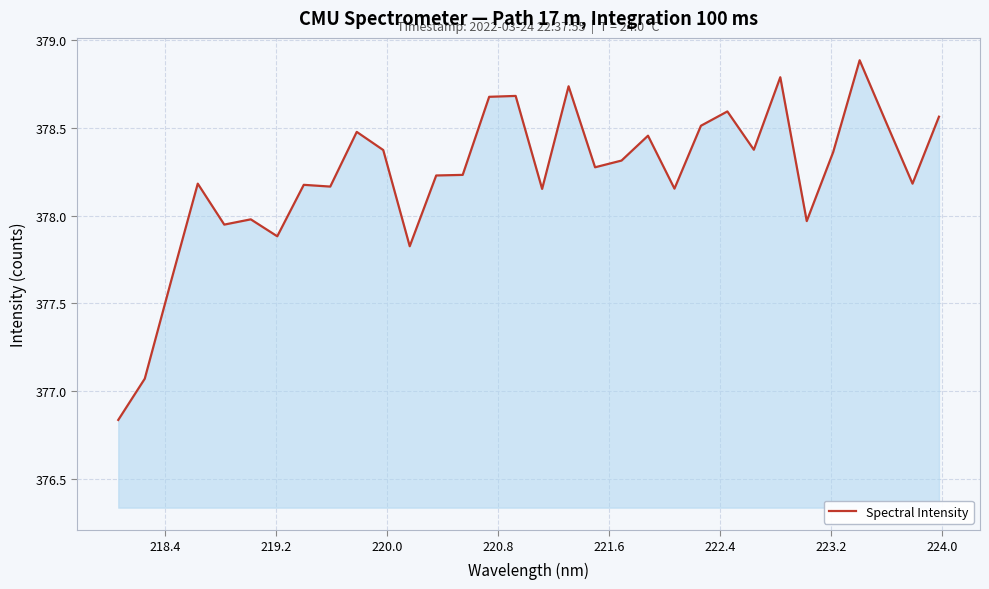

True or false: the data has more than 2 interior local peaks.

True